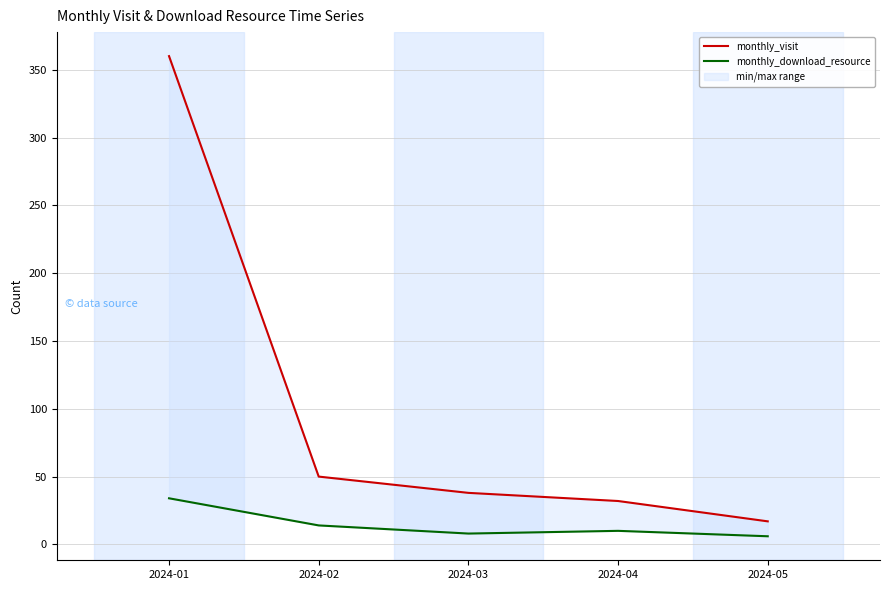

Does the chart display data point markers on the line(s)?

No